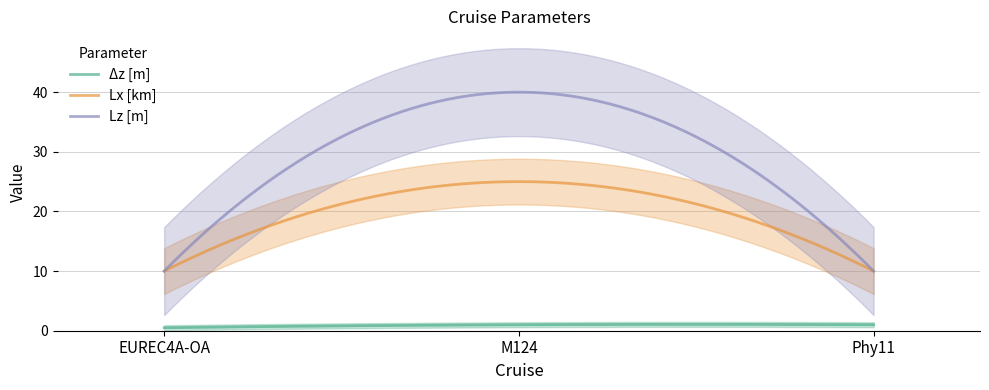

How many lines are shown in the chart?

3